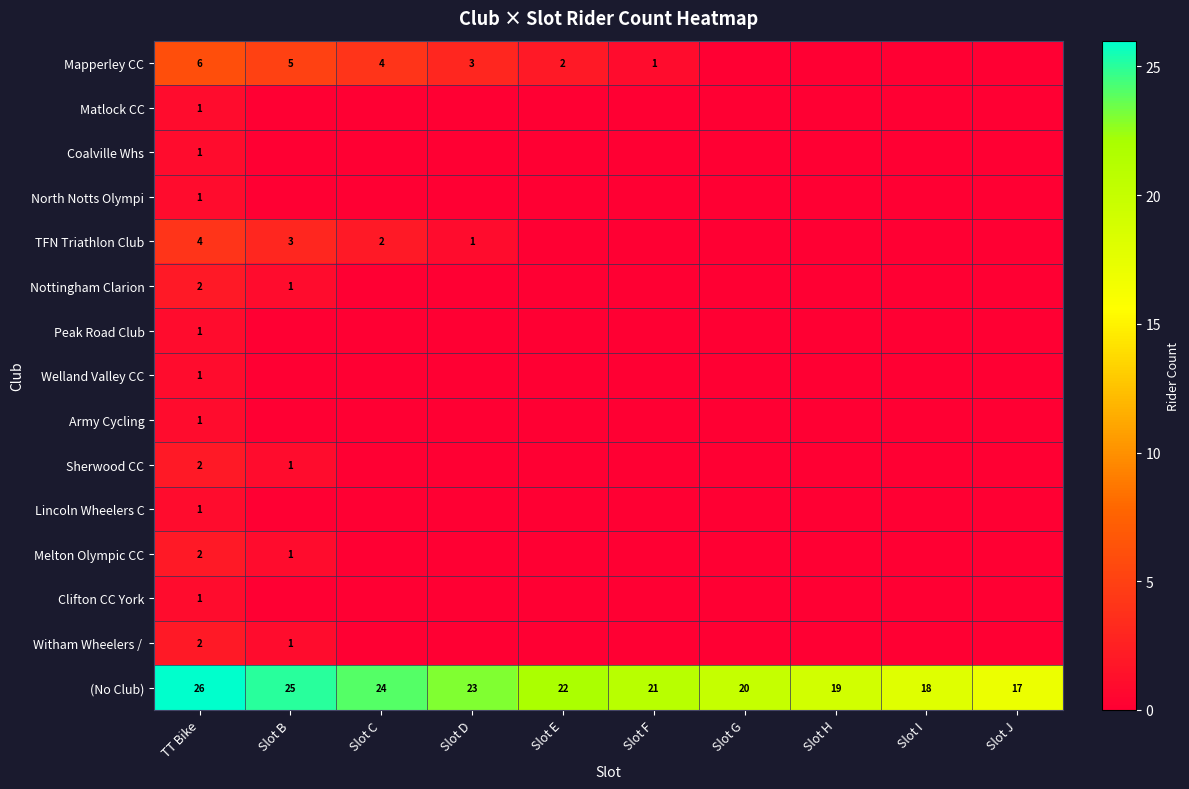

The value of Nottingham Clarion at Slot B is 2. True or false?

False